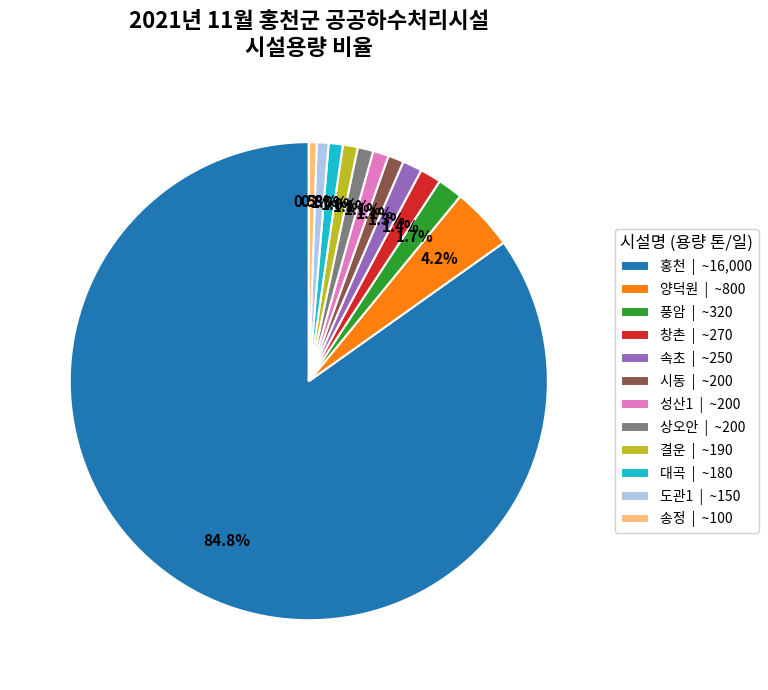

The 도관1 slice represents 1% of the pie. True or false?

True